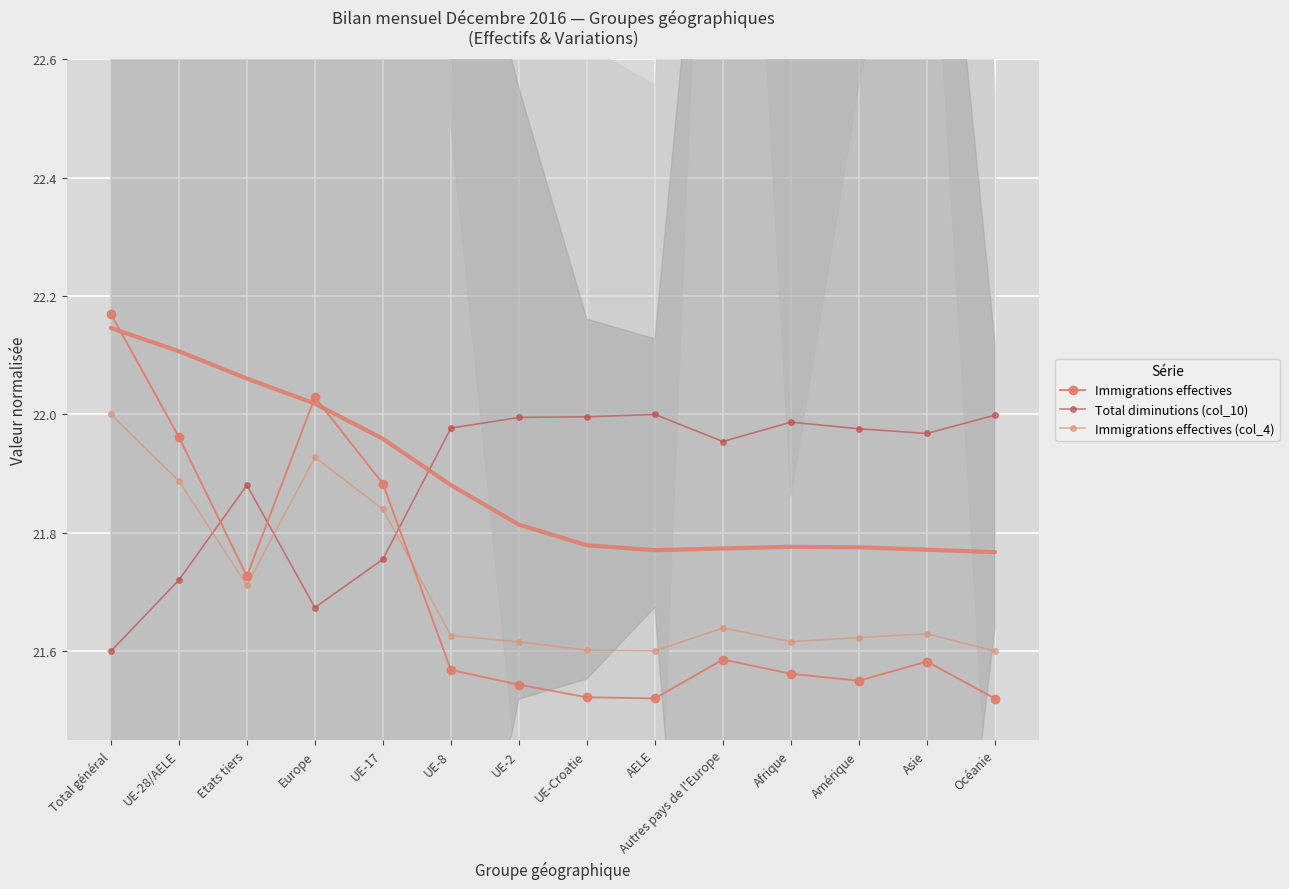

What is the total value across all series at Afrique?

65.2